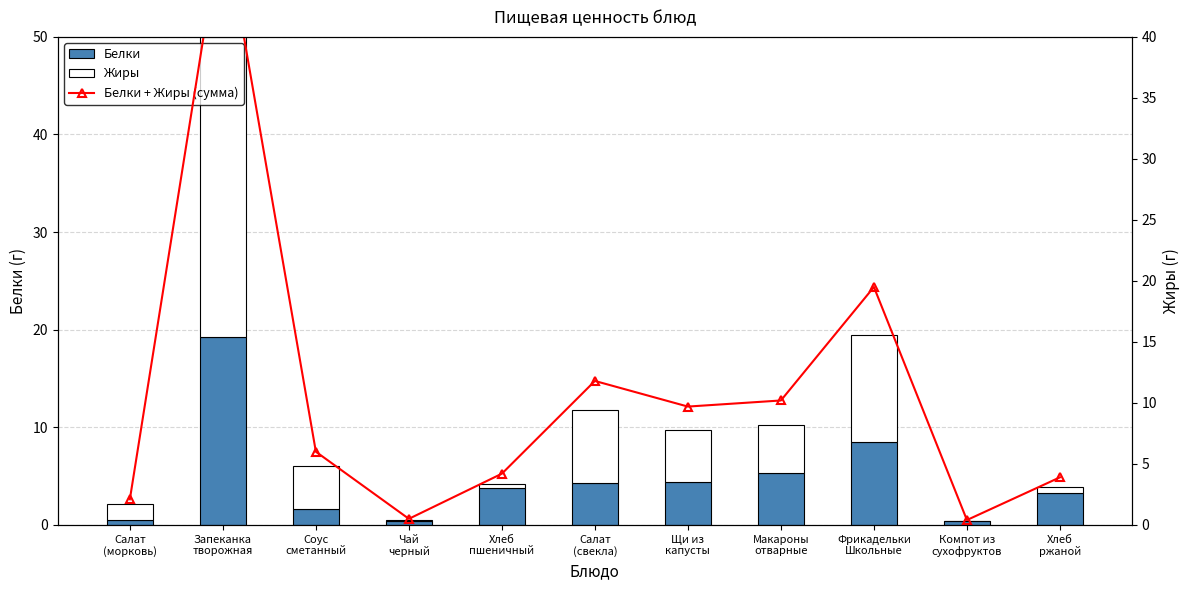

At how many categories does at least one series exceed 21?

1